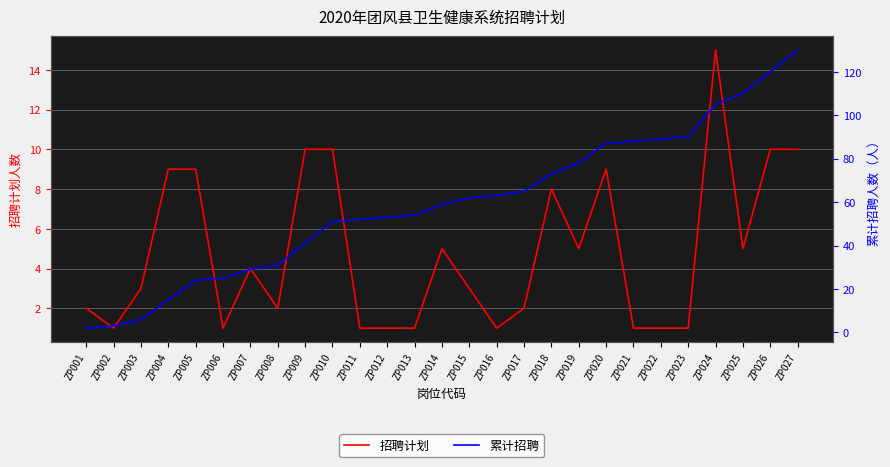

List the series in order of their overall mean, highest first.

累计招聘, 招聘计划